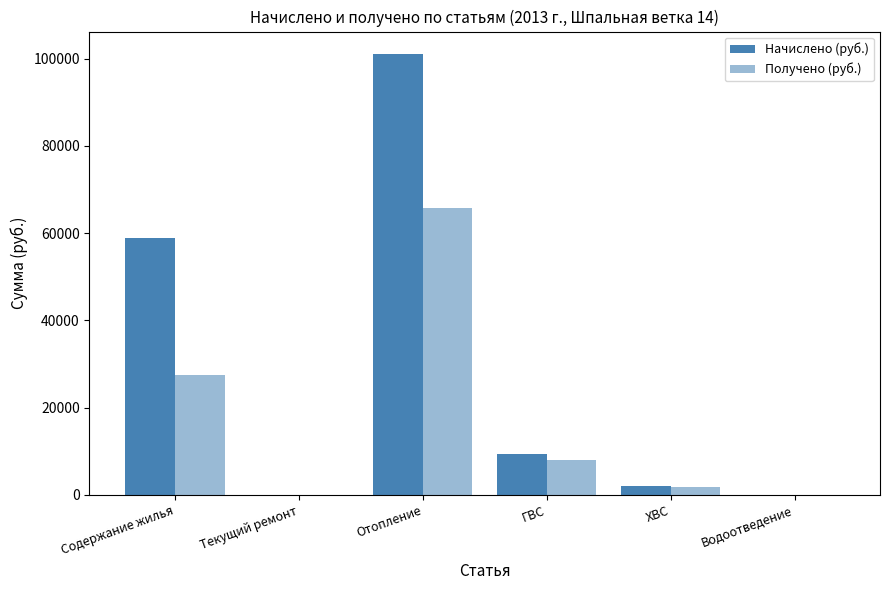

Are the bars horizontal?

No